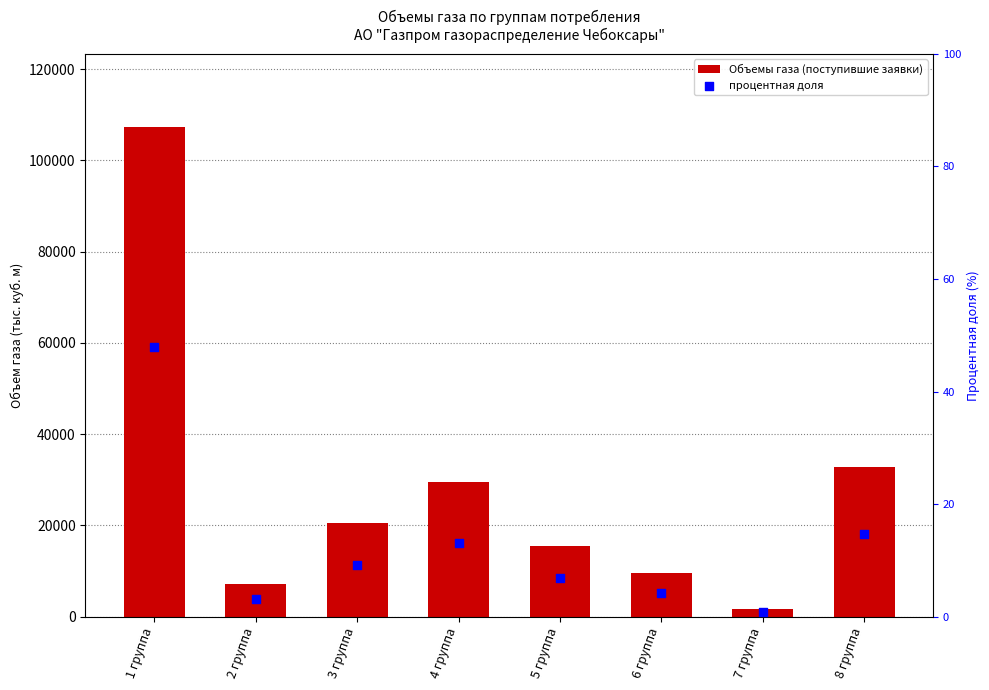

What are all the series names shown in the legend?

Объемы газа (поступившие заявки), процентная доля